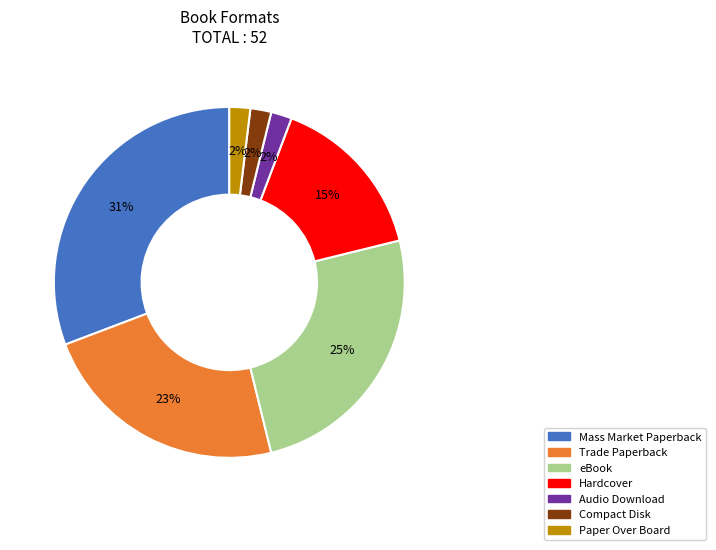

The Trade Paperback slice represents 23% of the pie. True or false?

True